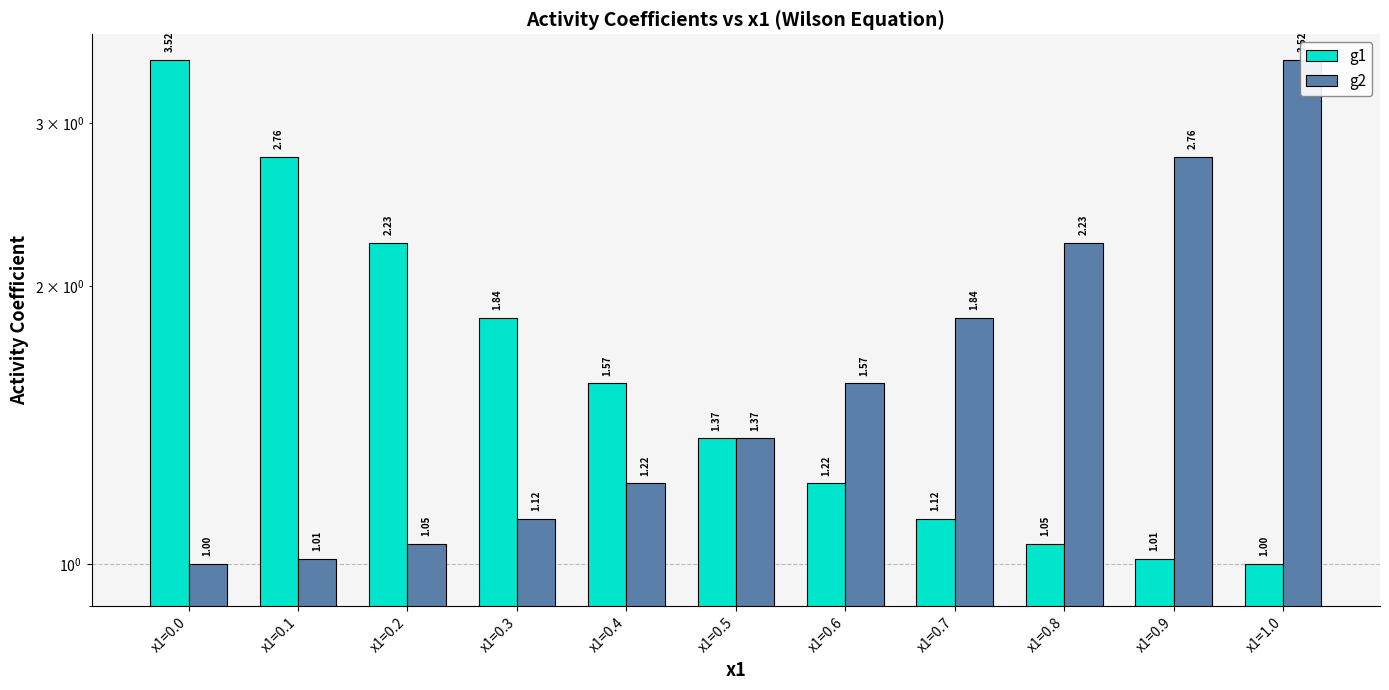

What is the label of the 2nd bar from the left?

x1=0.1